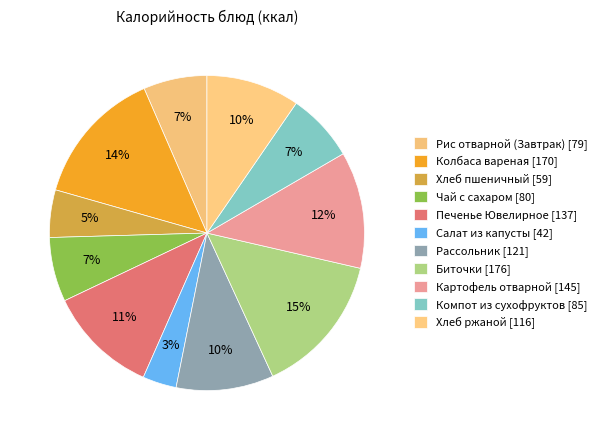

Is Салат из капусты the majority of the pie?

No